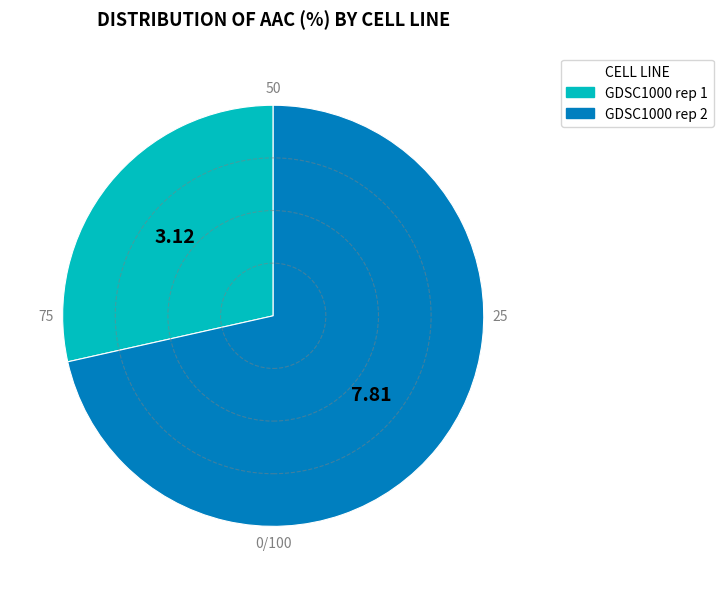

Does any single category account for the majority?

Yes